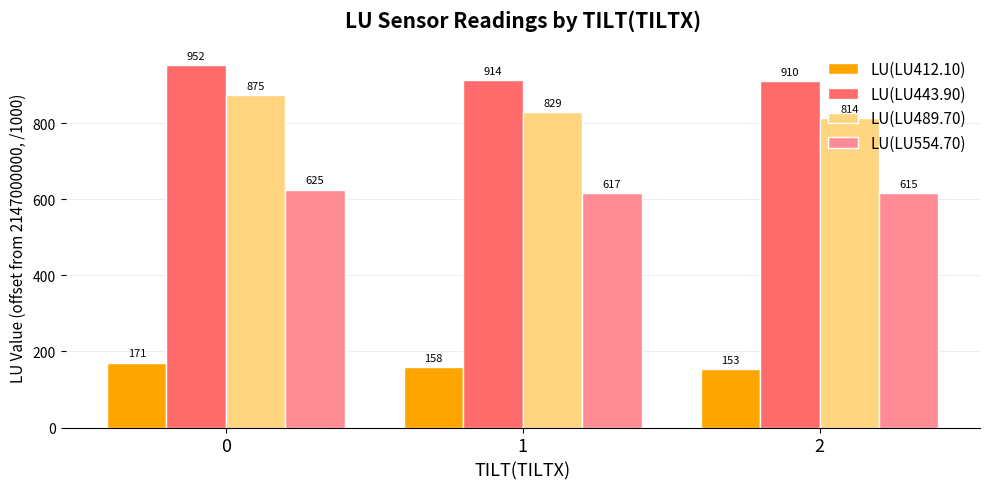

What is the average value of the LU(LU443.90) series?

925.6